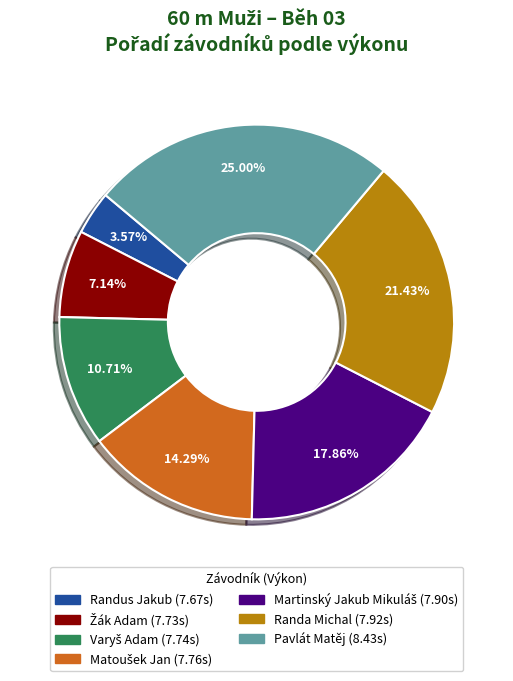

Is there any slice that represents more than half of the pie?

No